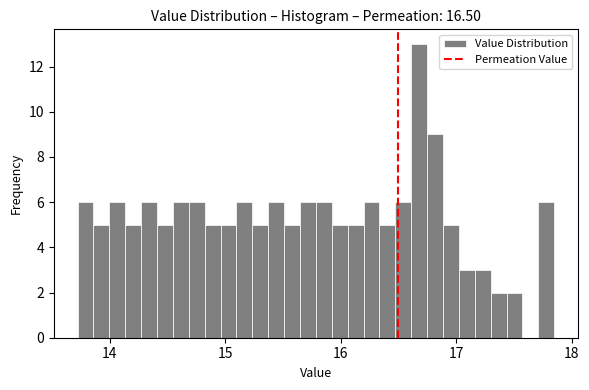

Read against the x-axis, roughly where is the centre of the tallest bar?

16.7